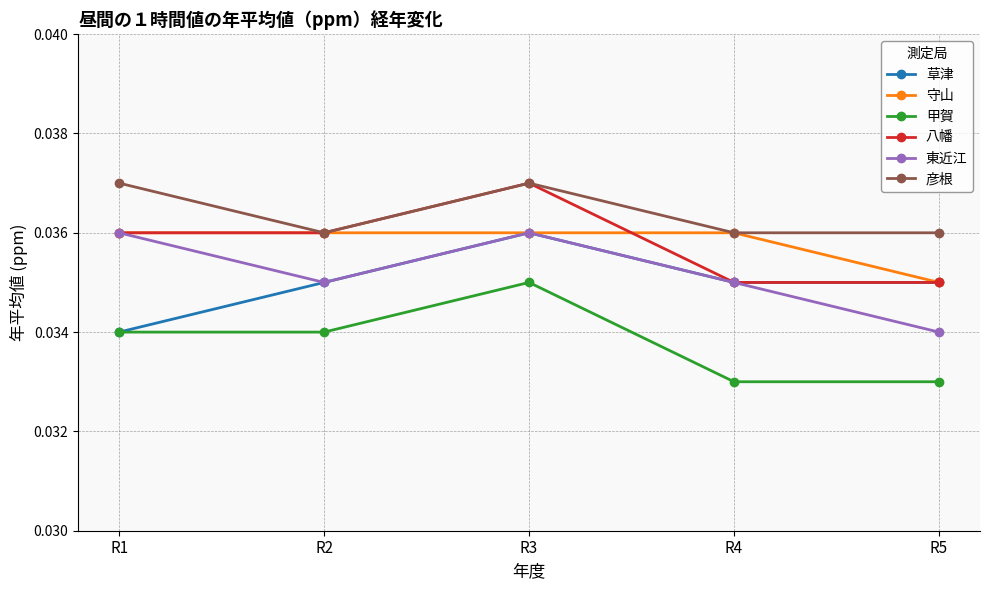

True or false: 甲賀 has a value of 0.1 at R2.

False